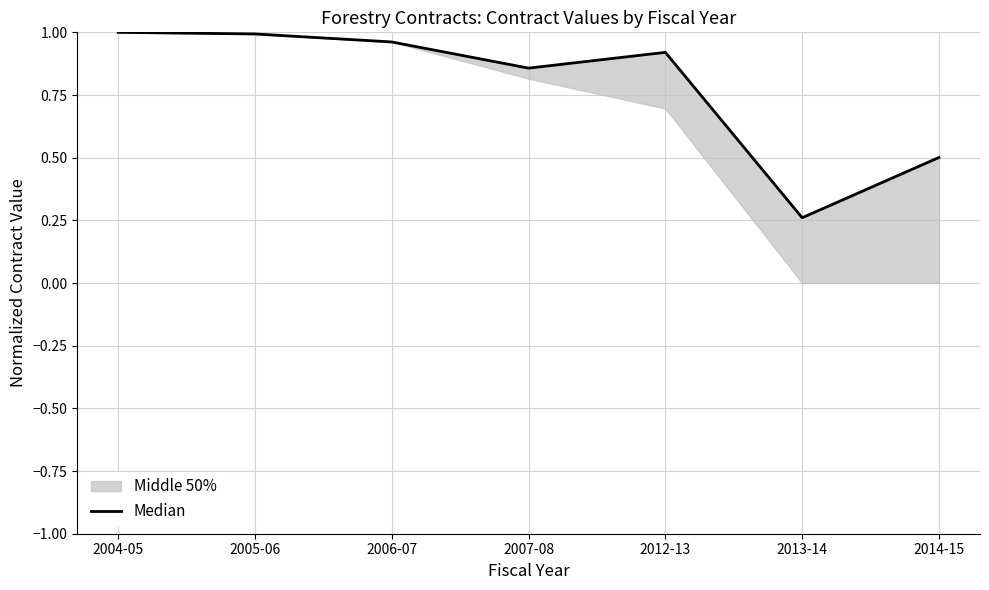

What is the difference between the maximum and minimum values?

0.7